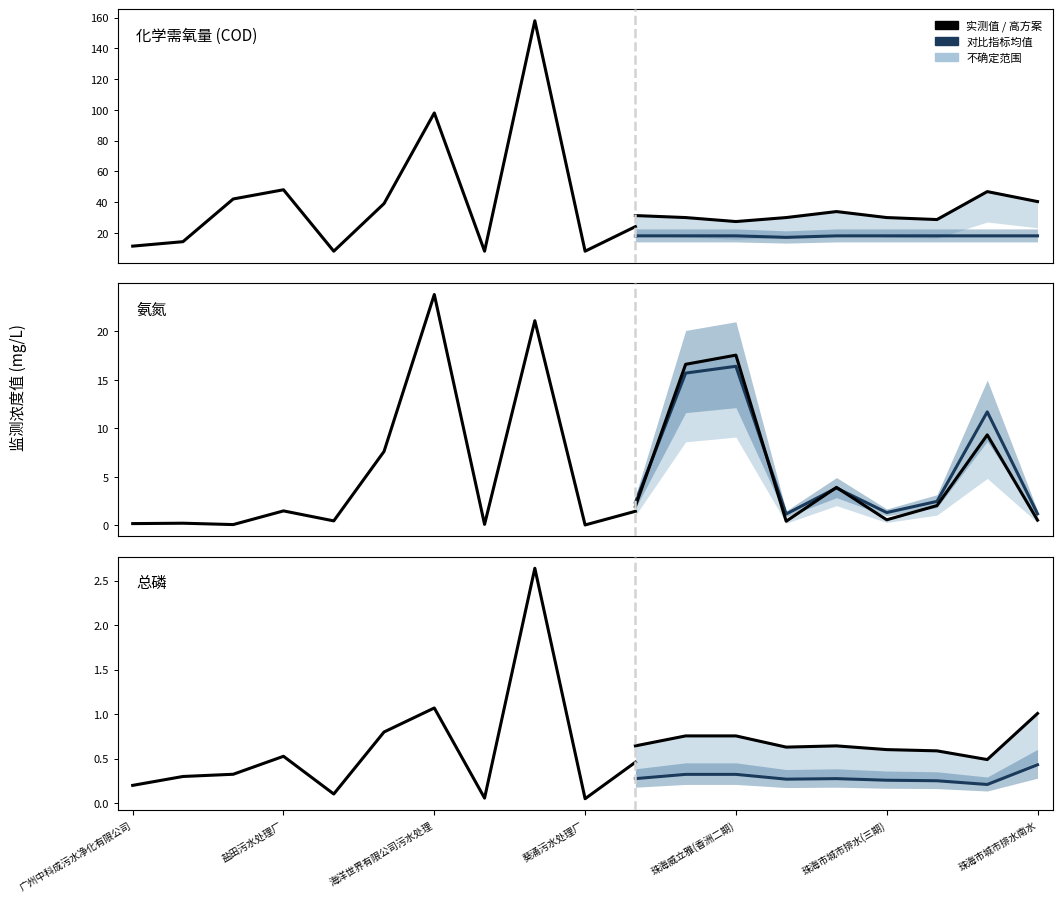

How many data points does each series have?

19